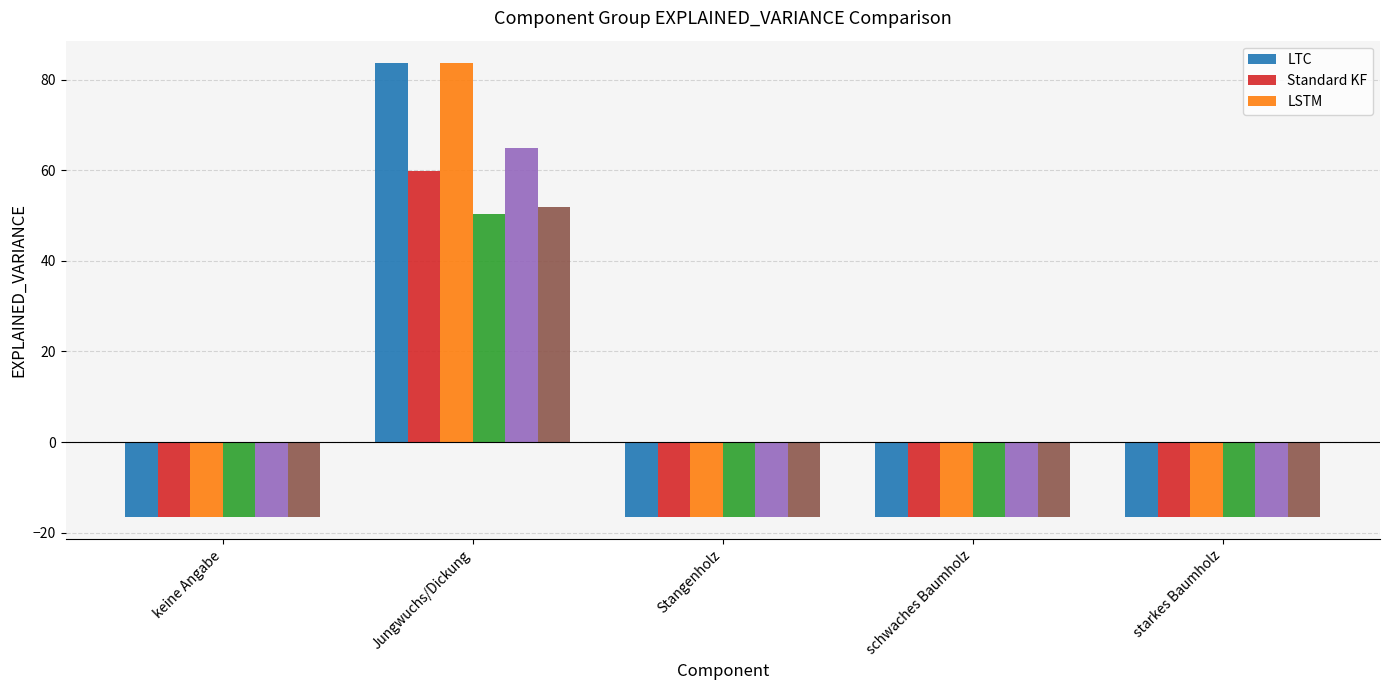

What is the spread (max minus min) of values at Jungwuchs/Dickung?

33.3